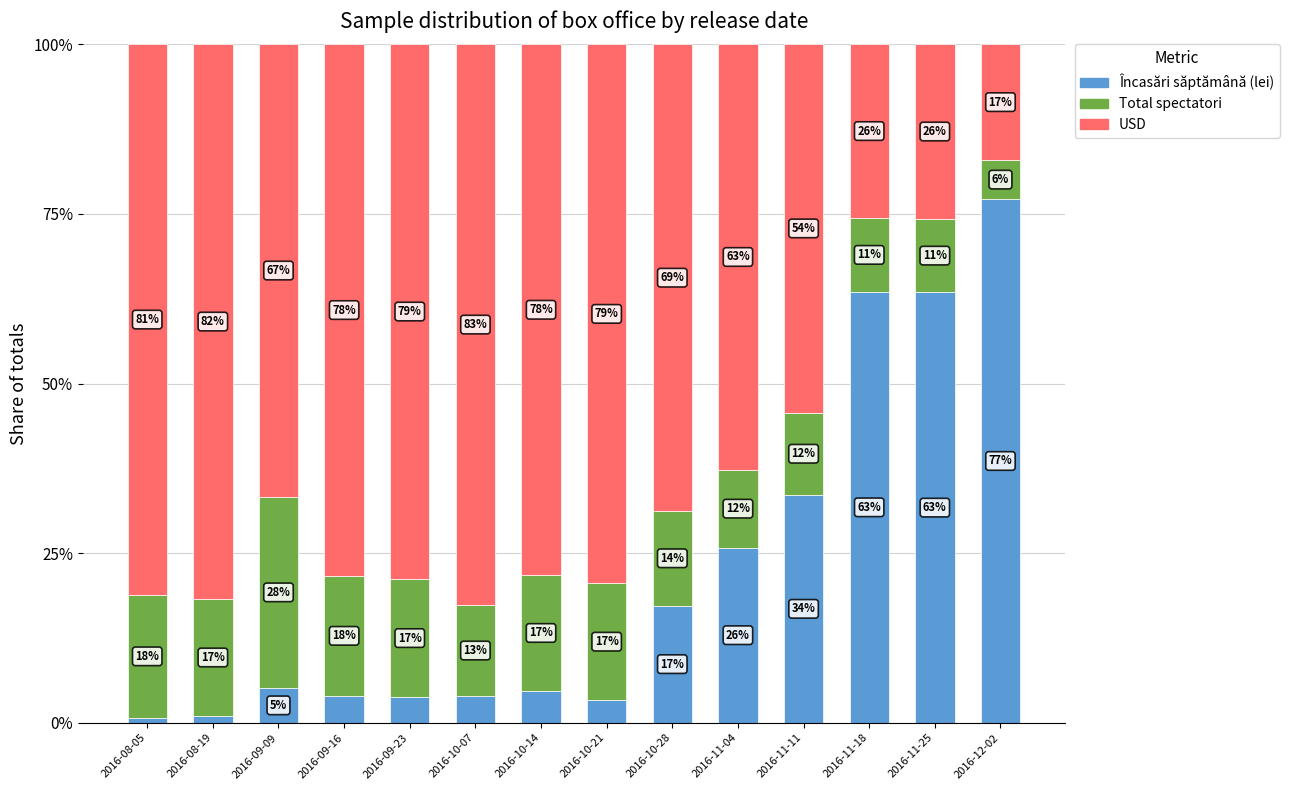

How many categories are shown in the chart?

14